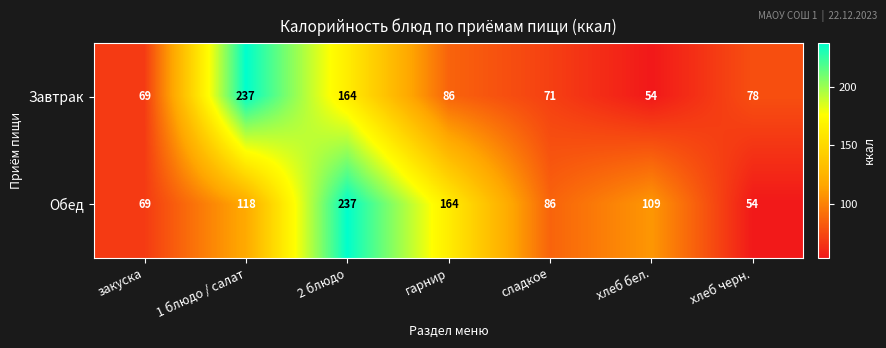

What is the difference between the highest and lowest values at сладкое?

15